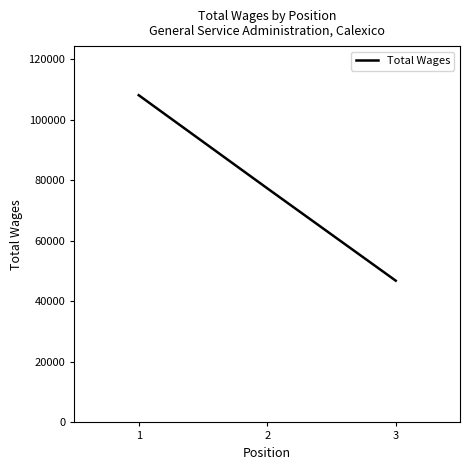

Reading left to right, transcribe all the data shown in this chart.

1=108073	2=77325	3=46810